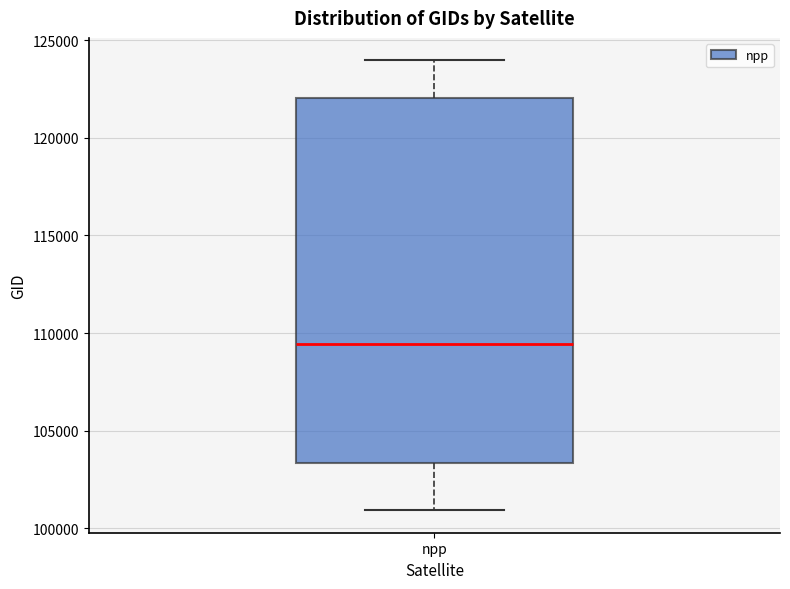

Read this box plot against the y-axis: the position of the median line, the range covered by the box, and the ends of both whiskers. The values are not printed on the chart, so give them approximately, as read against the axis.

median 109500, box 103500 to 122000, whiskers 101000 to 124000